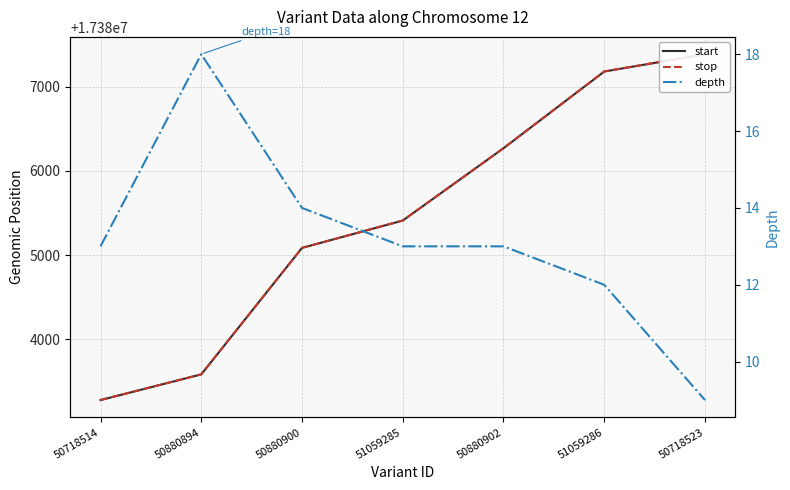

What is the difference between the highest and lowest values at 50880894?

17383566